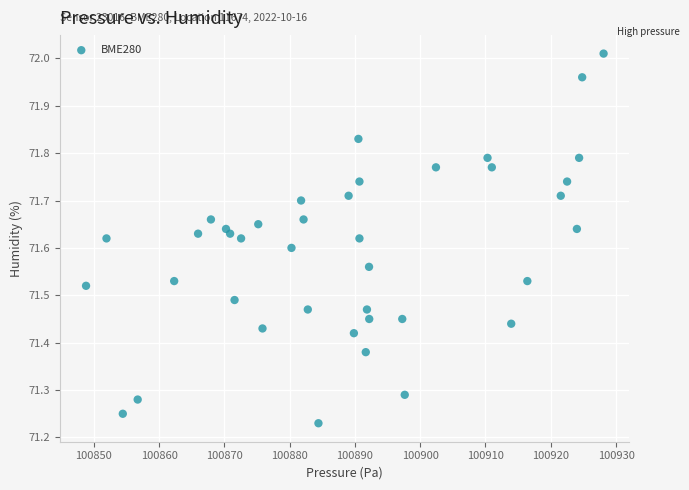

What is the range of X values (max minus min)?

79.3